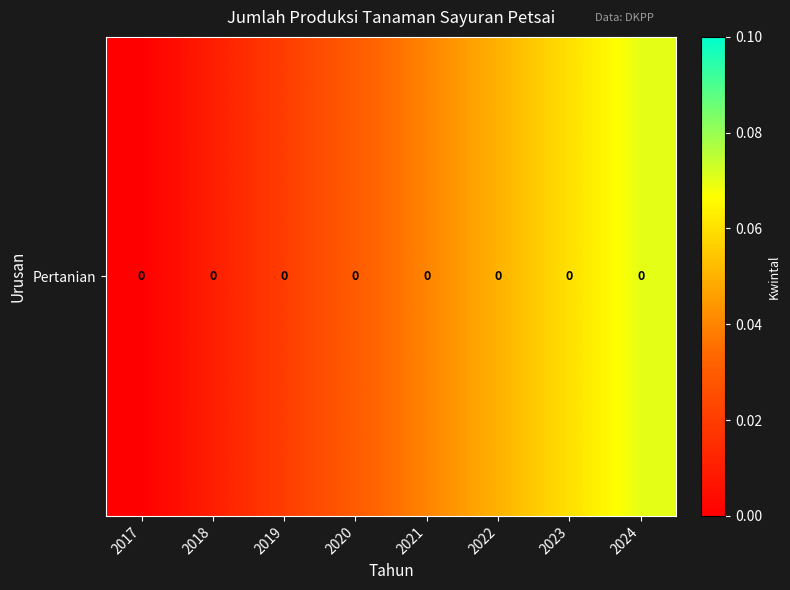

How many distinct data groups are displayed?

1